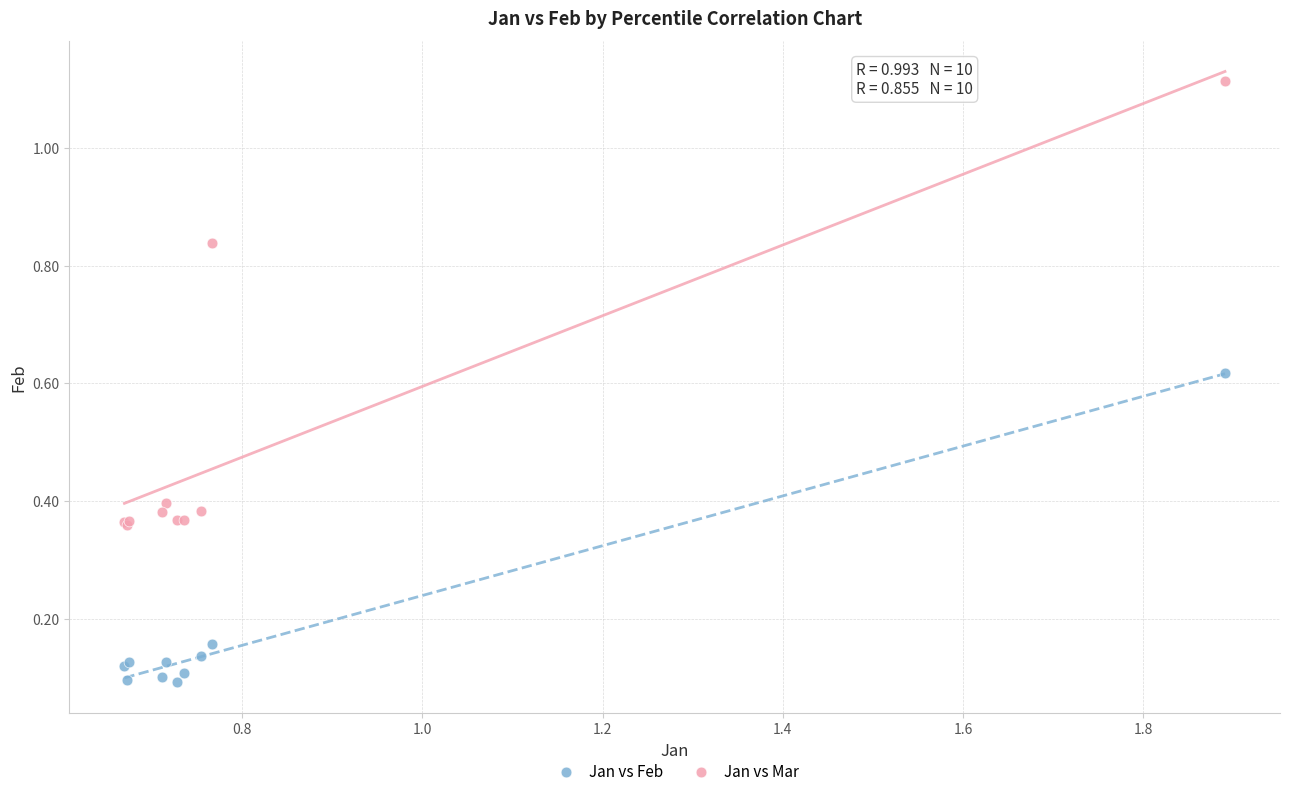

What is the X range (max minus min) for the scatter plot?

1.2